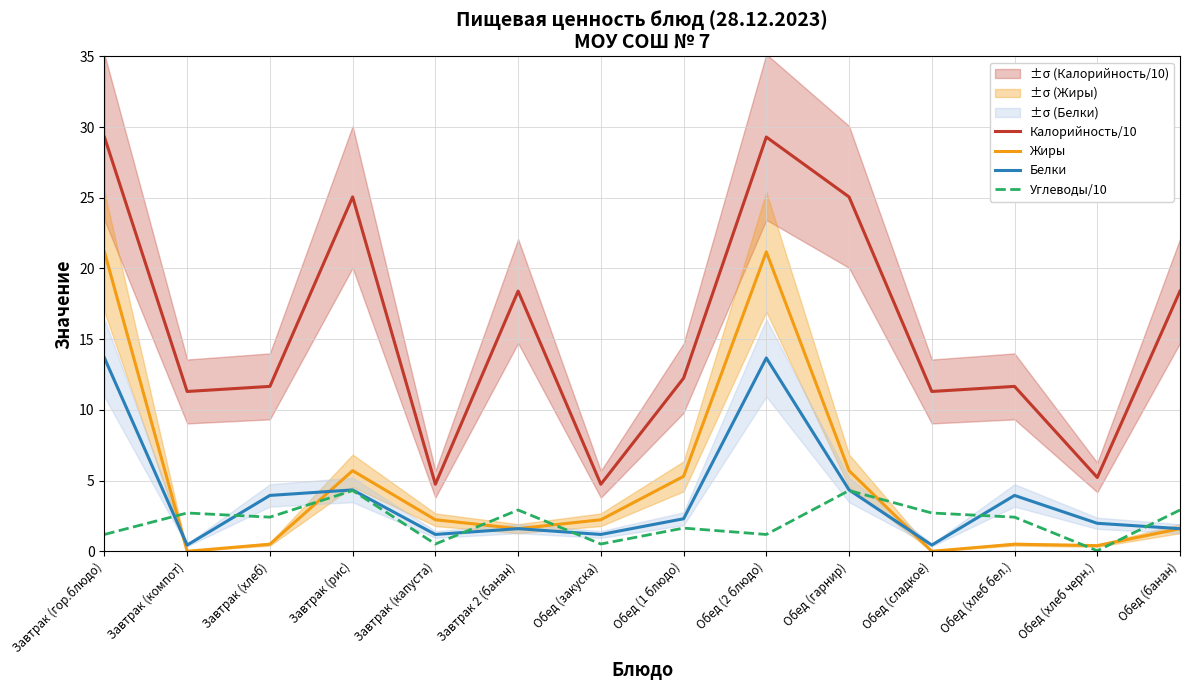

True or false: Жиры and Калорийность/10 cross at least once.

False